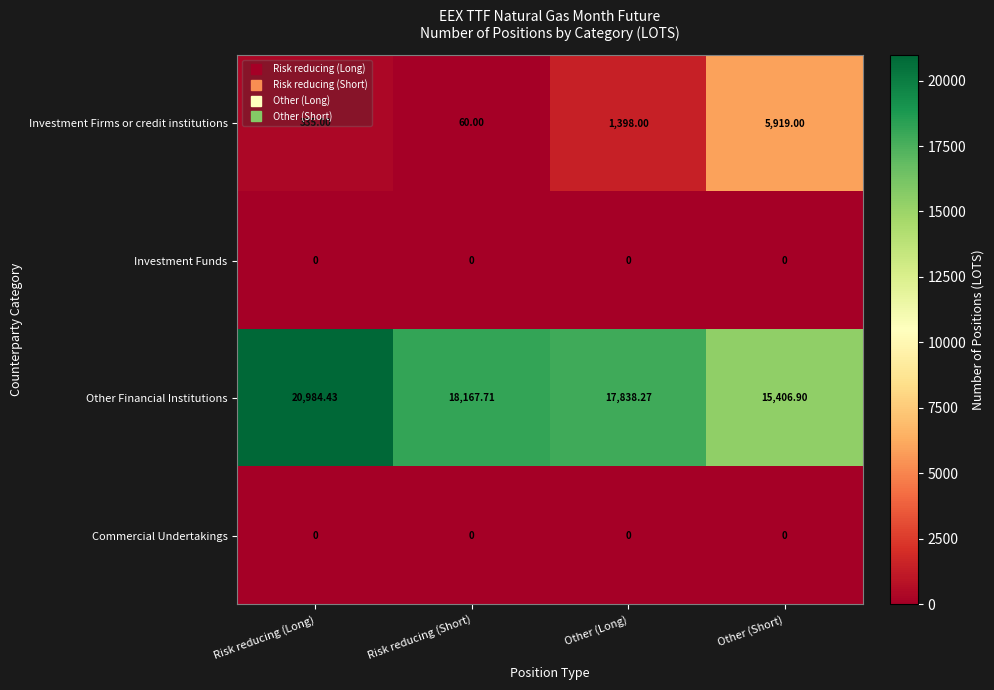

Rank the categories by Other Financial Institutions value from lowest to highest.

Other (Short), Other (Long), Risk reducing (Short), Risk reducing (Long)